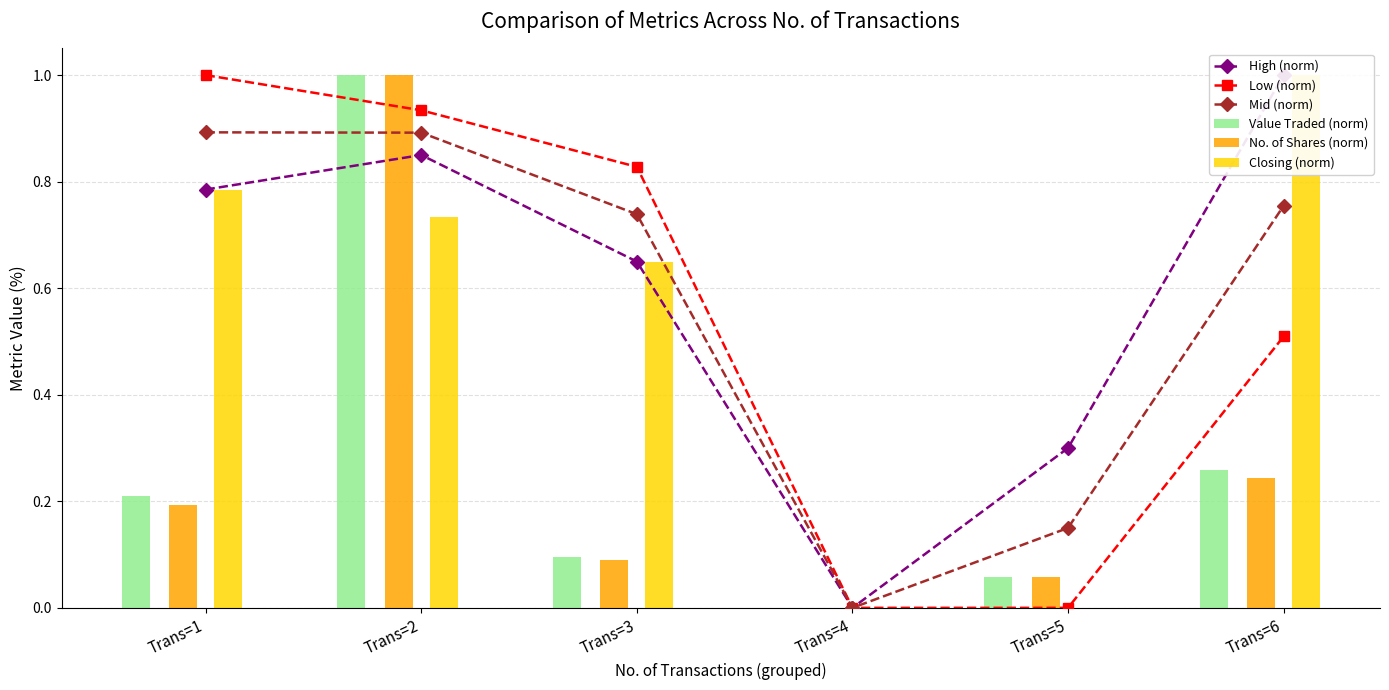

Is the value of Value Traded (norm) at Trans=3 greater than the value of Mid (norm) at Trans=3?

No